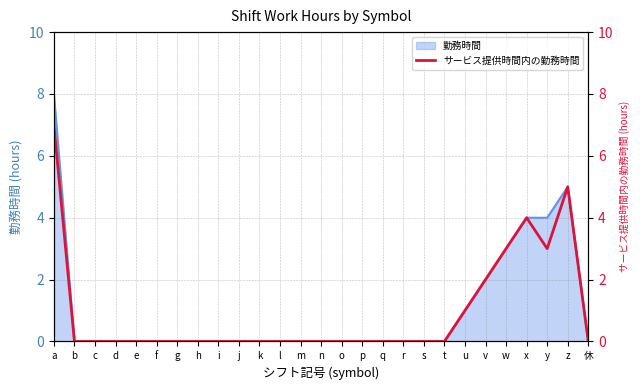

Reading left to right, what are all the values shown in this chart?

a=7	b=0	c=0	d=0	e=0	f=0	g=0	h=0	i=0	j=0	k=0	l=0	m=0	n=0	o=0	p=0	q=0	r=0	s=0	t=0	u=1	v=2	w=3	x=4	y=3	z=5	休=0